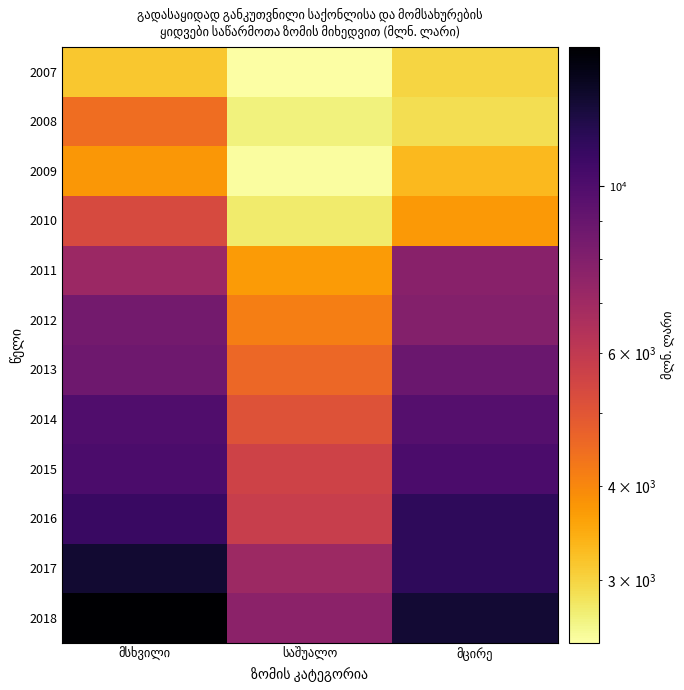

Reading right to left, extract all data points from this chart.

2007: მცირე=2988.4	საშუალო=2480.5	მსხვილი=3145.9
2008: მცირე=2895.6	საშუალო=2667.5	მსხვილი=4459.3
2009: მცირე=3302.7	საშუალო=2511.5	მსხვილი=3751.1
2010: მცირე=3731.9	საშუალო=2754.3	მსხვილი=5319.5
2011: მცირე=7792.1	საშუალო=3696.4	მსხვილი=7148.8
2012: მცირე=7936.5	საშუალო=4166.6	მსხვილი=8492.2
2013: მცირე=8858.8	საშუალო=4575.1	მსხვილი=8702.9
2014: მცირე=9738.7	საშუალო=5112.4	მსხვილი=9977.1
2015: მცირე=10167.7	საშუალო=5596.2	მსხვილი=10192.1
2016: მცირე=11449.1	საშუალო=5796.9	მსხვილი=10993.4
2017: მცირე=11472.3	საშუალო=7060.7	მსხვილი=13086.4
2018: მცირე=12927.2	საშუალო=7663.4	მსხვილი=15316.1